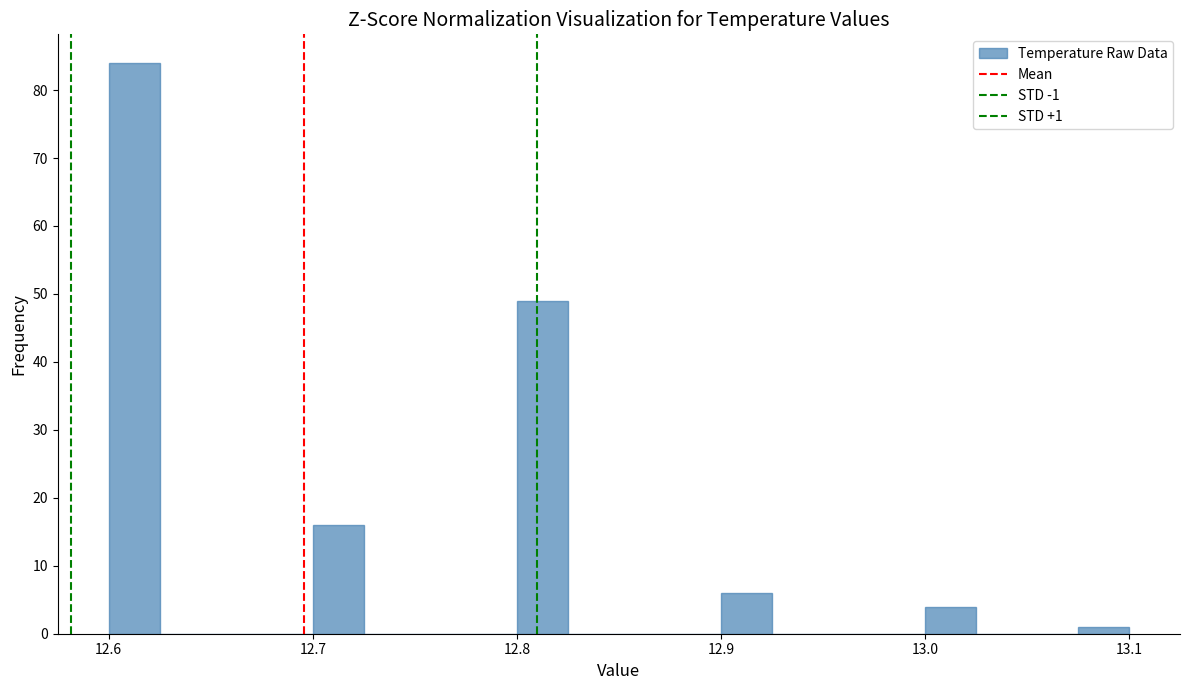

Around what value on the x-axis is the tallest bar? Give the approximate position of its centre, as read against the axis.

12.61